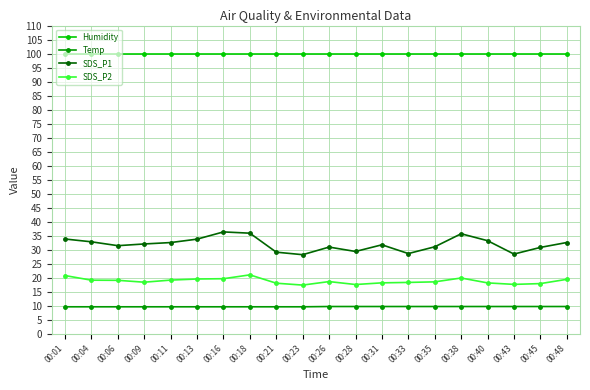

What is the value of the SDS_P2 point at the 1st from the left?

20.8